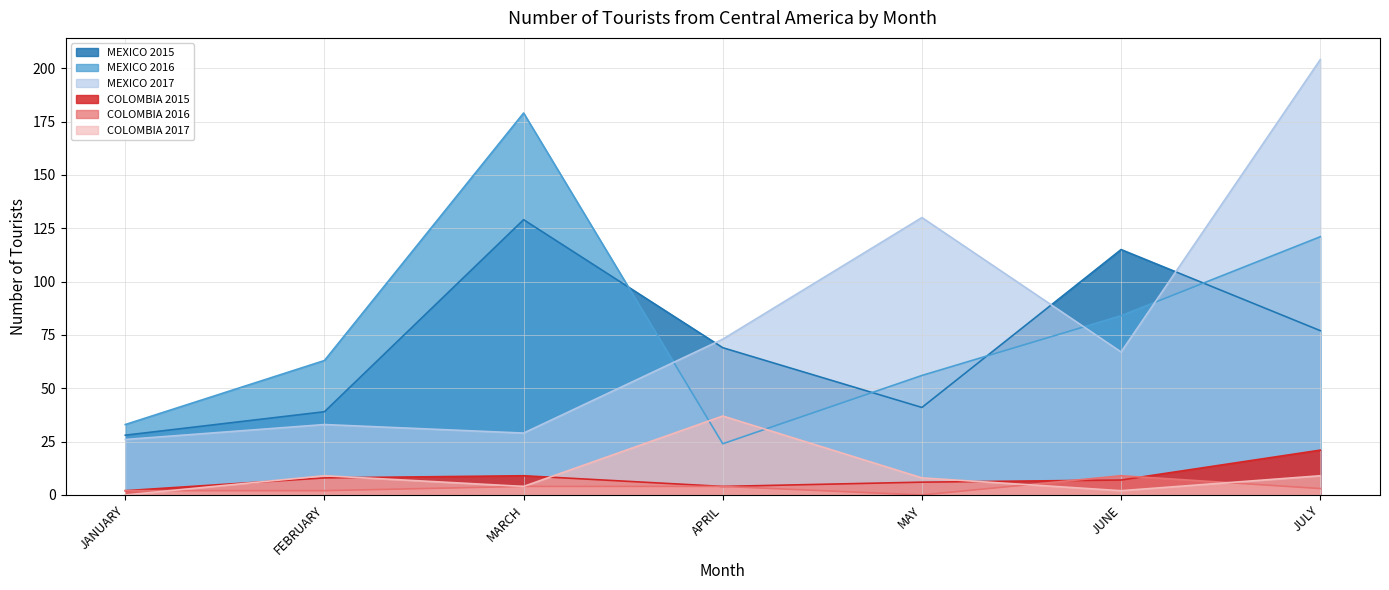

How many values in the MEXICO 2016 series exceed 63?

3